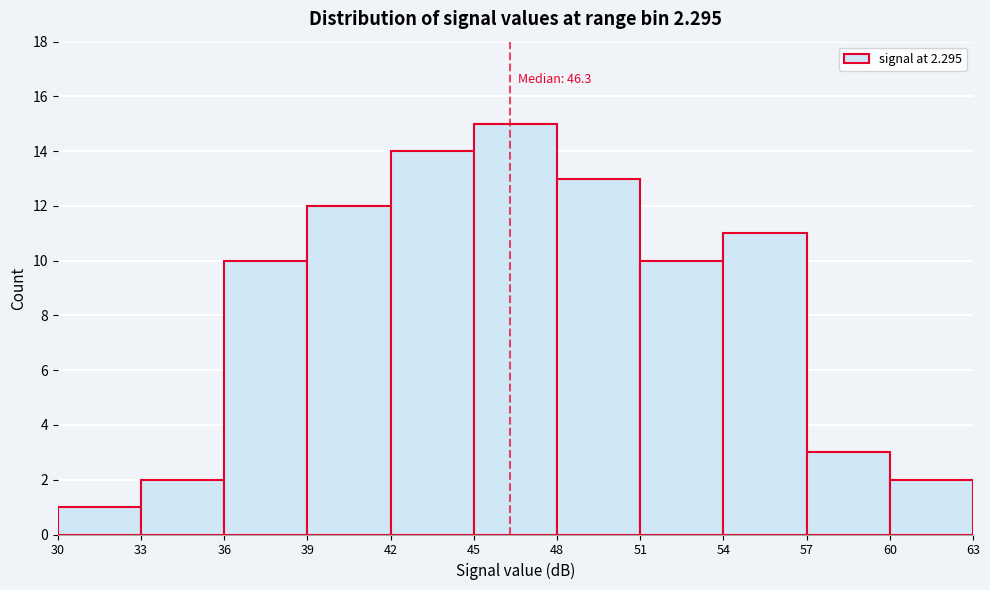

Over which range of the x-axis is the bar tallest?

45 to 48